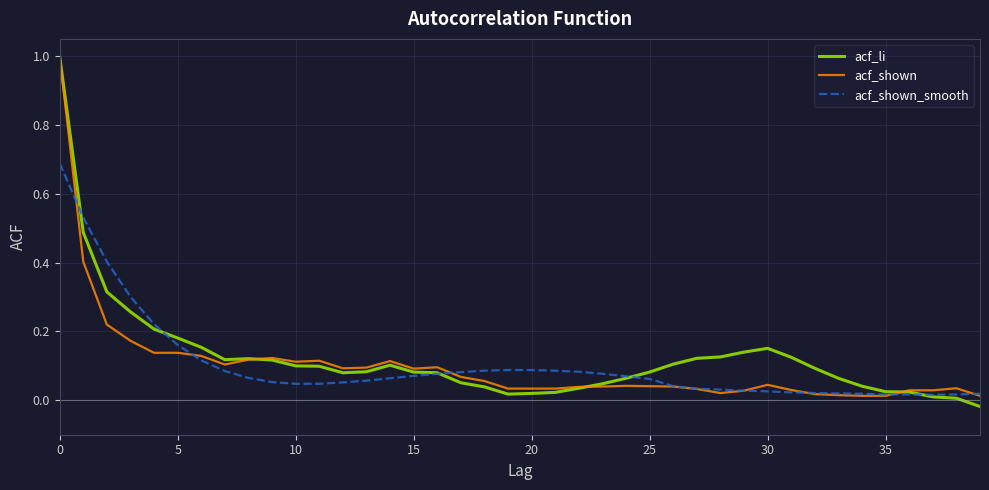

What is the maximum value shown in the chart?

1.0